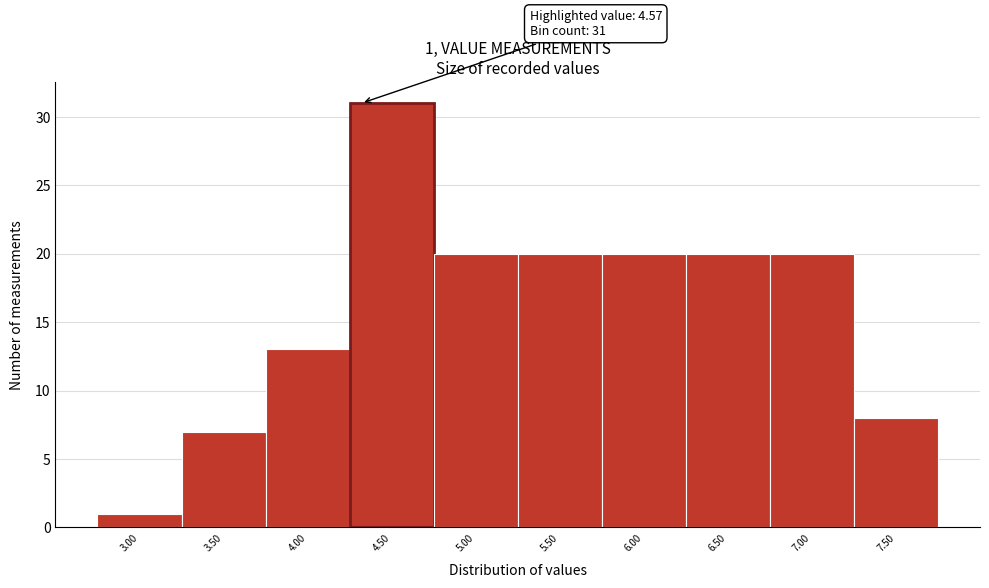

Reading left to right, what are all the values shown in this chart?

3.00=1	3.50=7	4.00=13	4.50=31	5.00=20	5.50=20	6.00=20	6.50=20	7.00=20	7.50=8